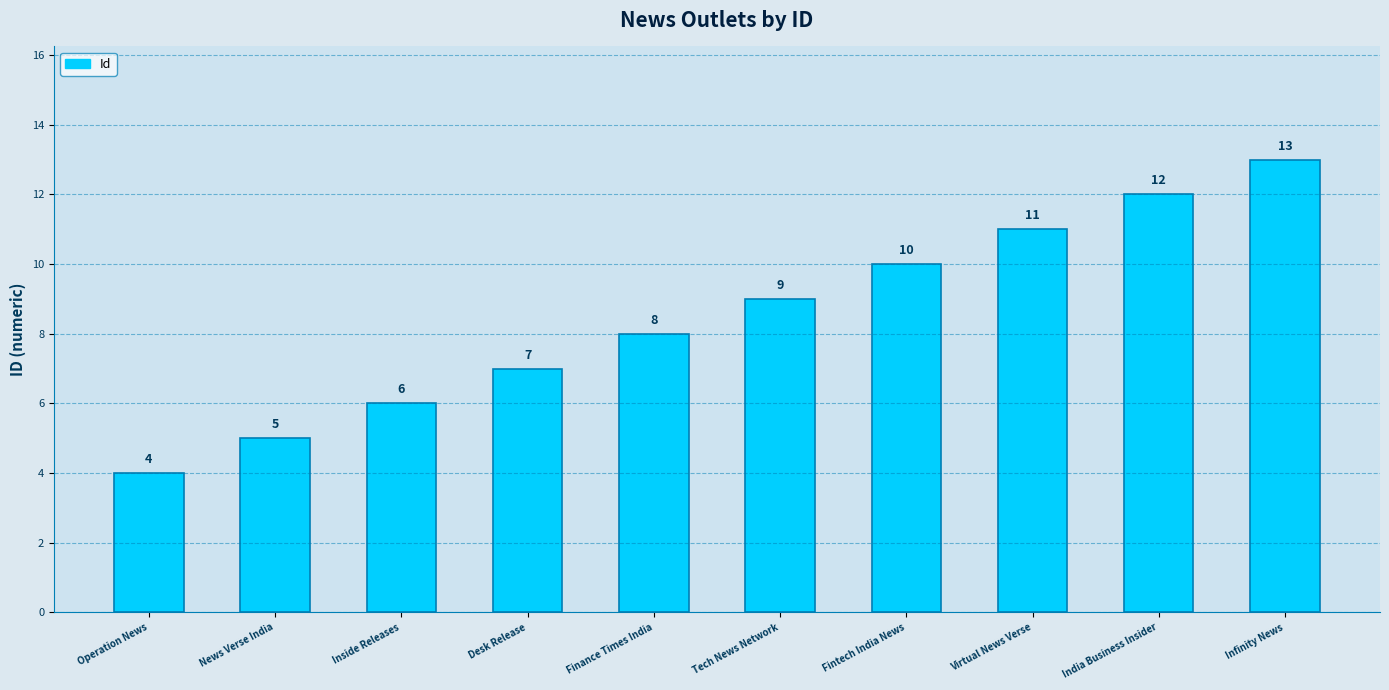

At which category does the chart reach its peak across all series?

Infinity News